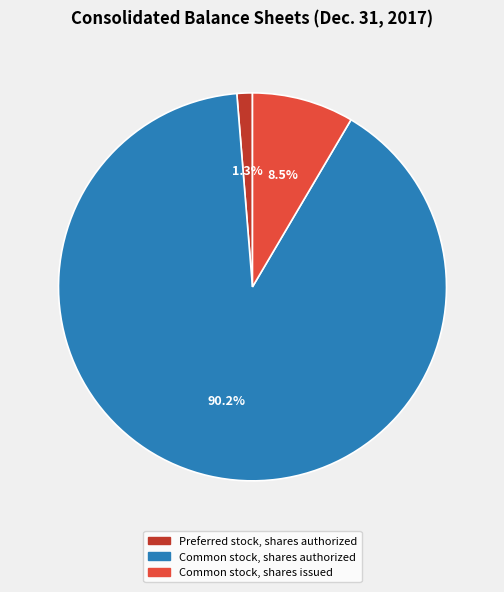

Which category has the biggest portion of the pie?

Common stock, shares authorized